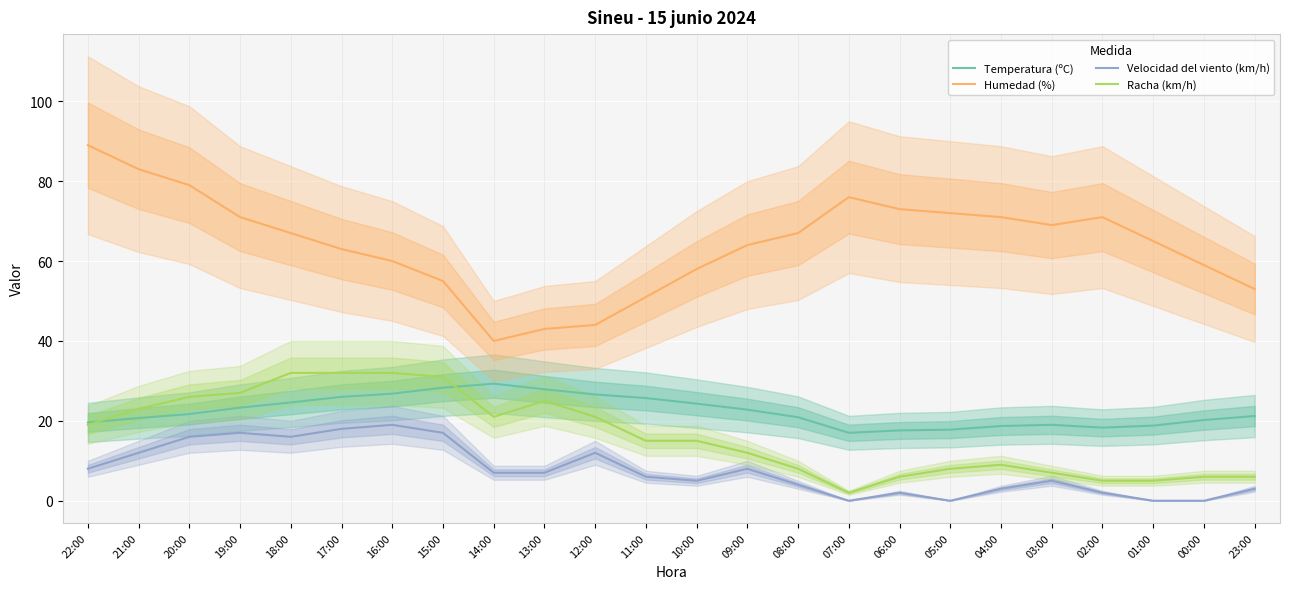

What are all the series names shown in the legend?

Temperatura (ºC), Humedad (%), Velocidad del viento (km/h), Racha (km/h)